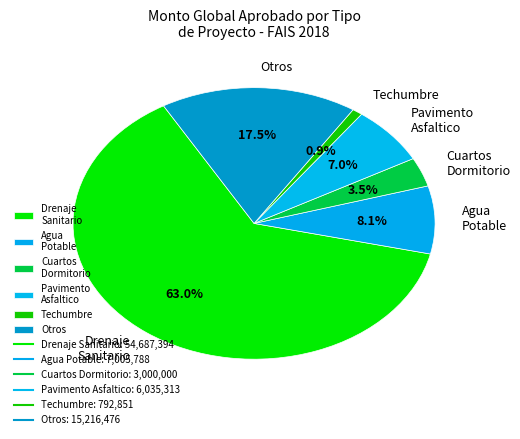

Count the number of slices in the pie.

6